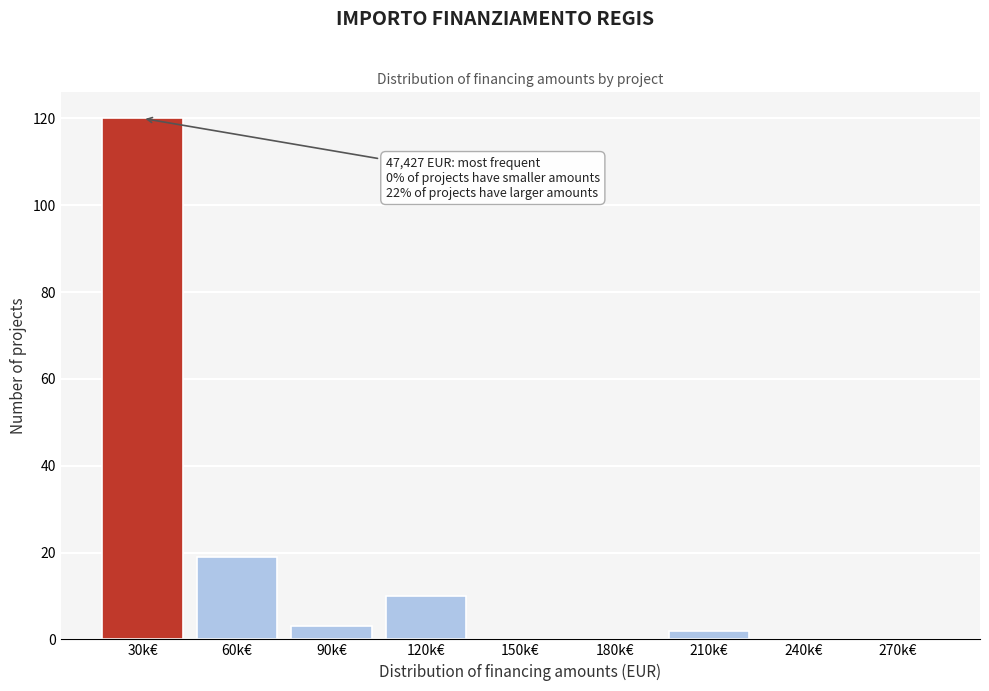

Reading left to right, what are all the values shown in this chart?

30k€=120	60k€=19	90k€=3	120k€=10	150k€=0	180k€=0	210k€=2	240k€=0	270k€=0